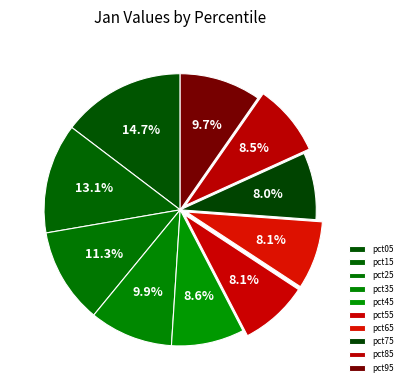

True or false: pct05 accounts for 15% of the total.

True